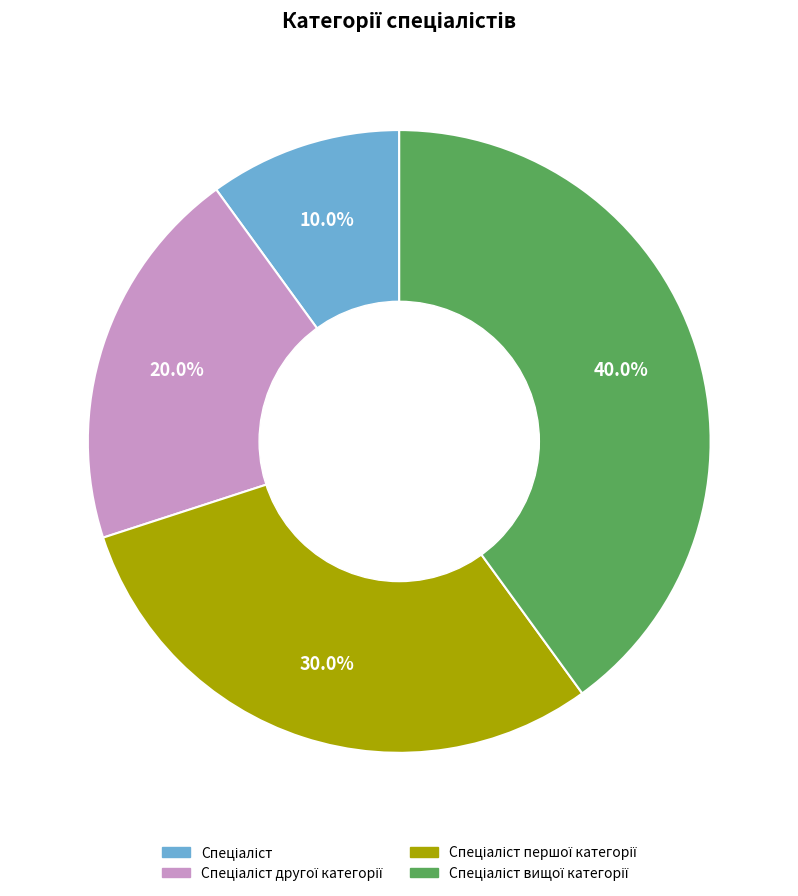

Is there a majority slice in this chart?

No